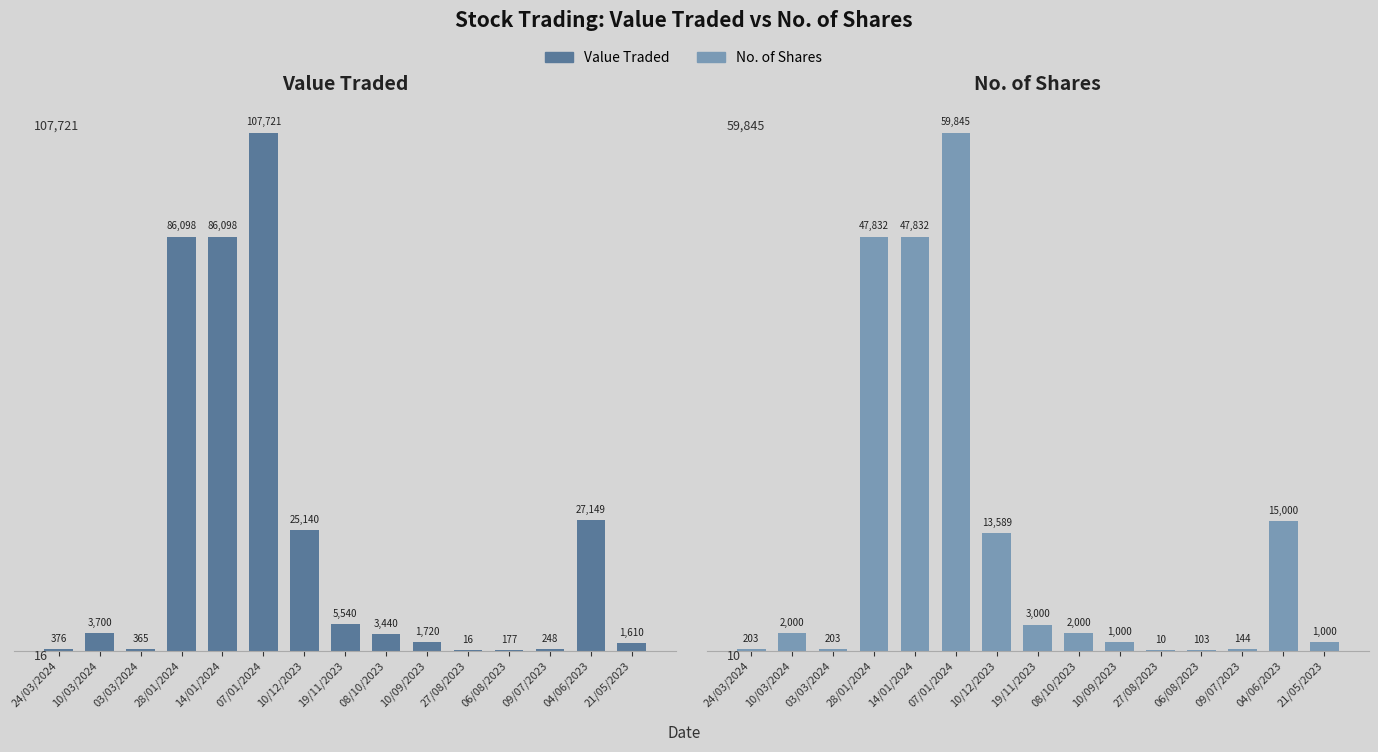

Is the value of No. of Shares at 06/08/2023 greater than the value of Value Traded at 08/10/2023?

No